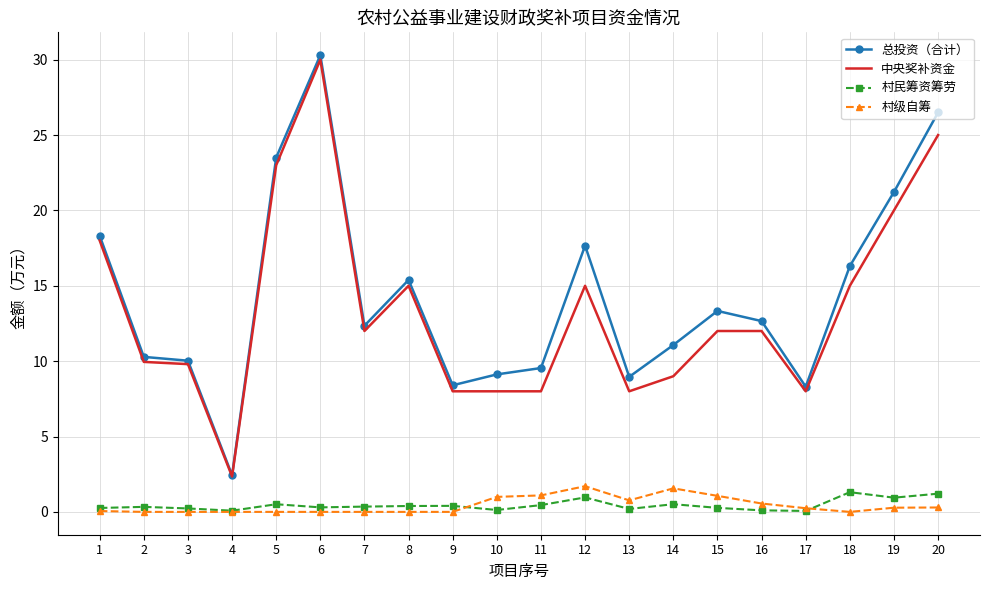

Which series has the widest spread of values?

总投资（合计）